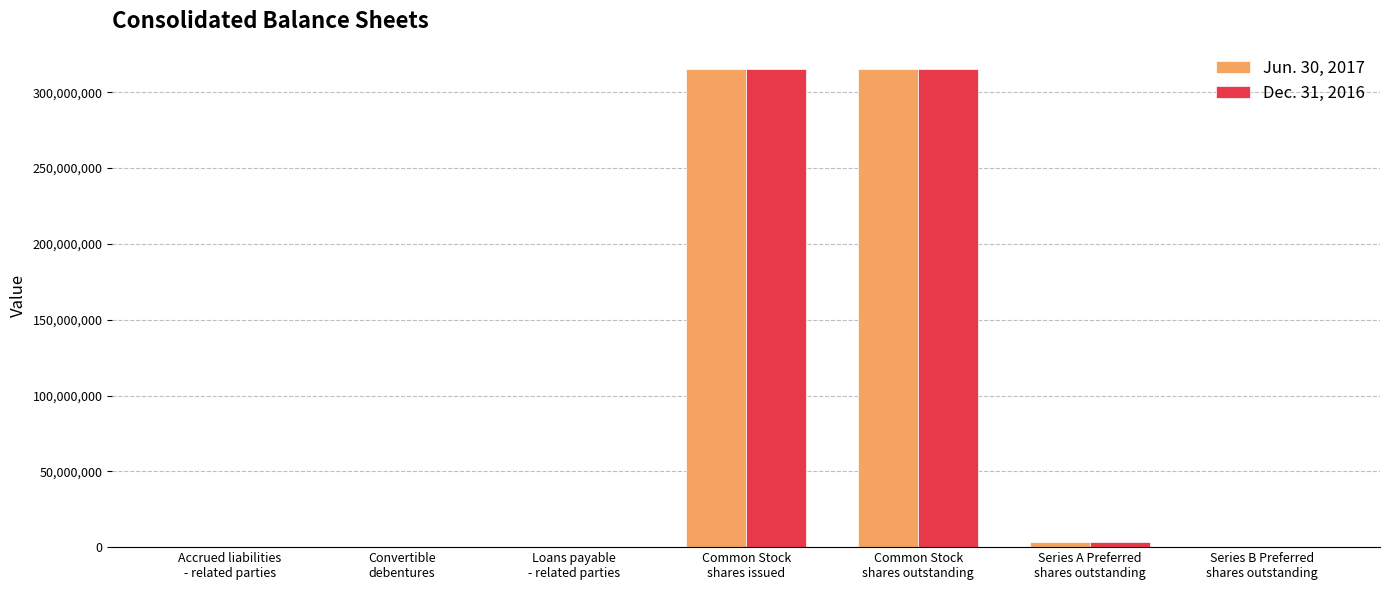

What is the maximum value for Dec. 31, 2016?

315661069